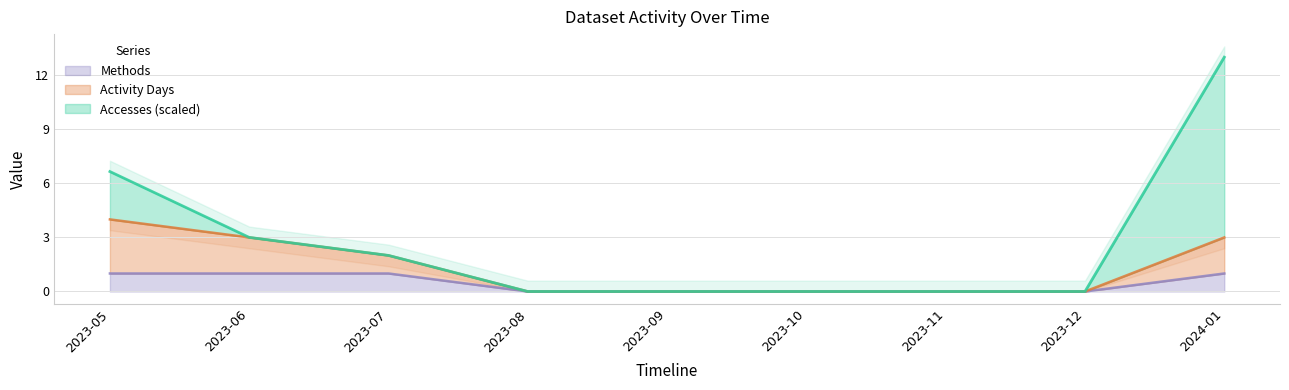

Is it true that Methods equals 1 at 2024-01?

True